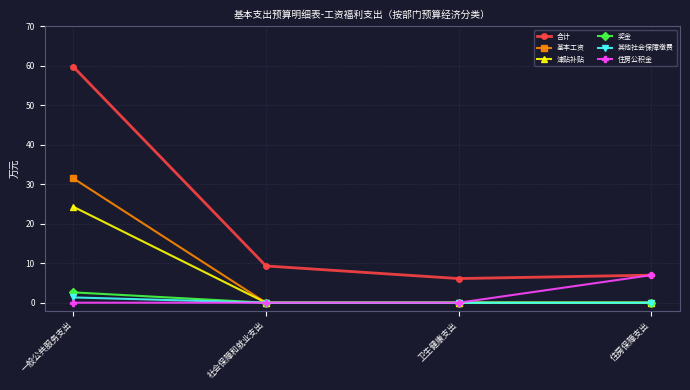

Count the number of data series in this chart.

6